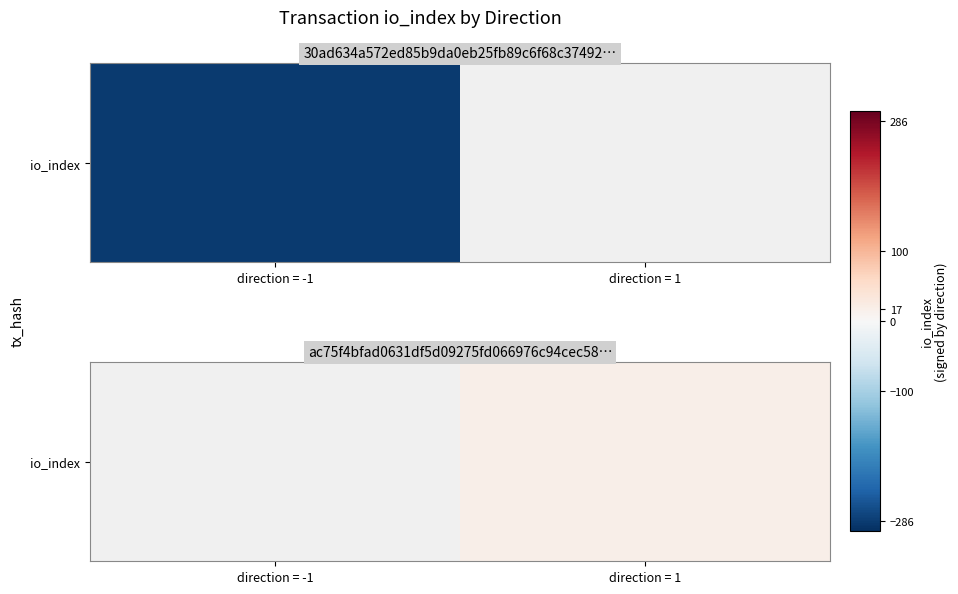

The value at direction = 1 is 17.0. True or false?

True